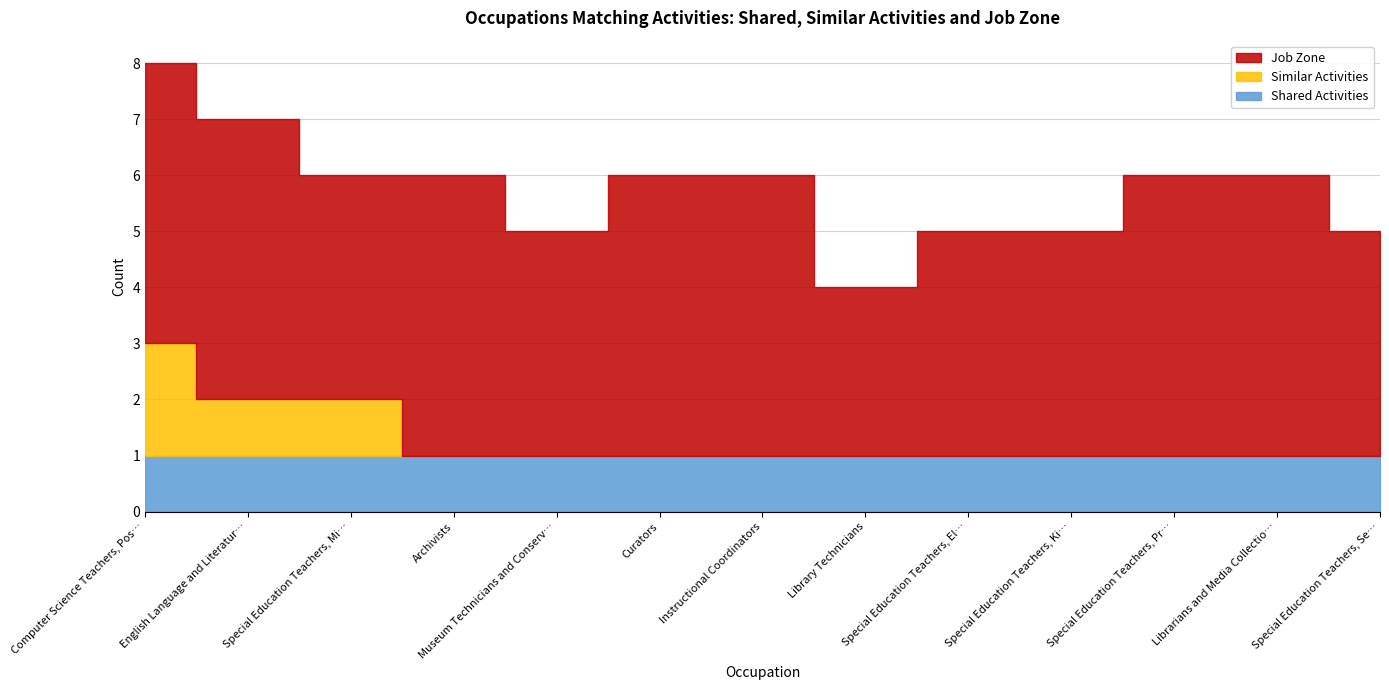

Count the number of categories in the chart.

13